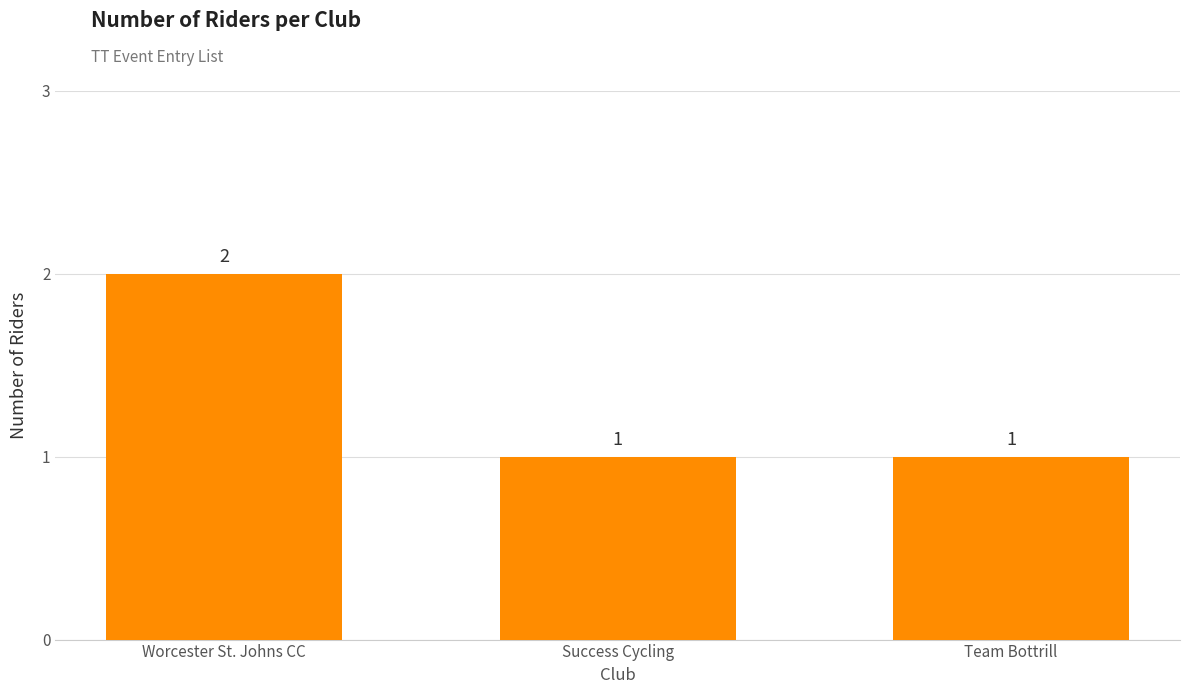

What is the maximum value shown in the chart?

2